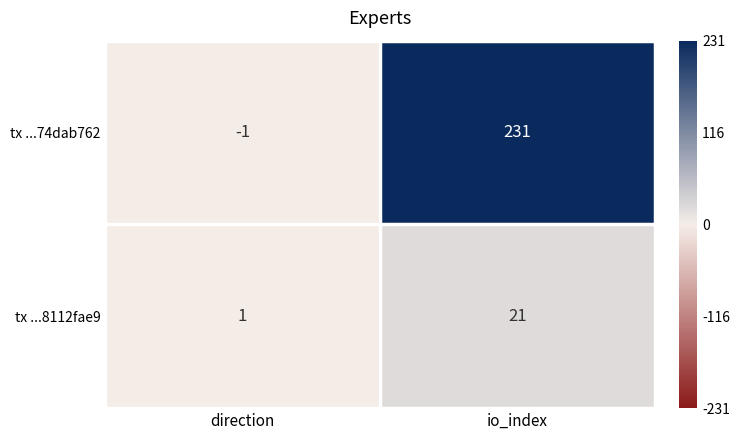

What is the sum of the tx ...74dab762 values at direction and io_index?

230